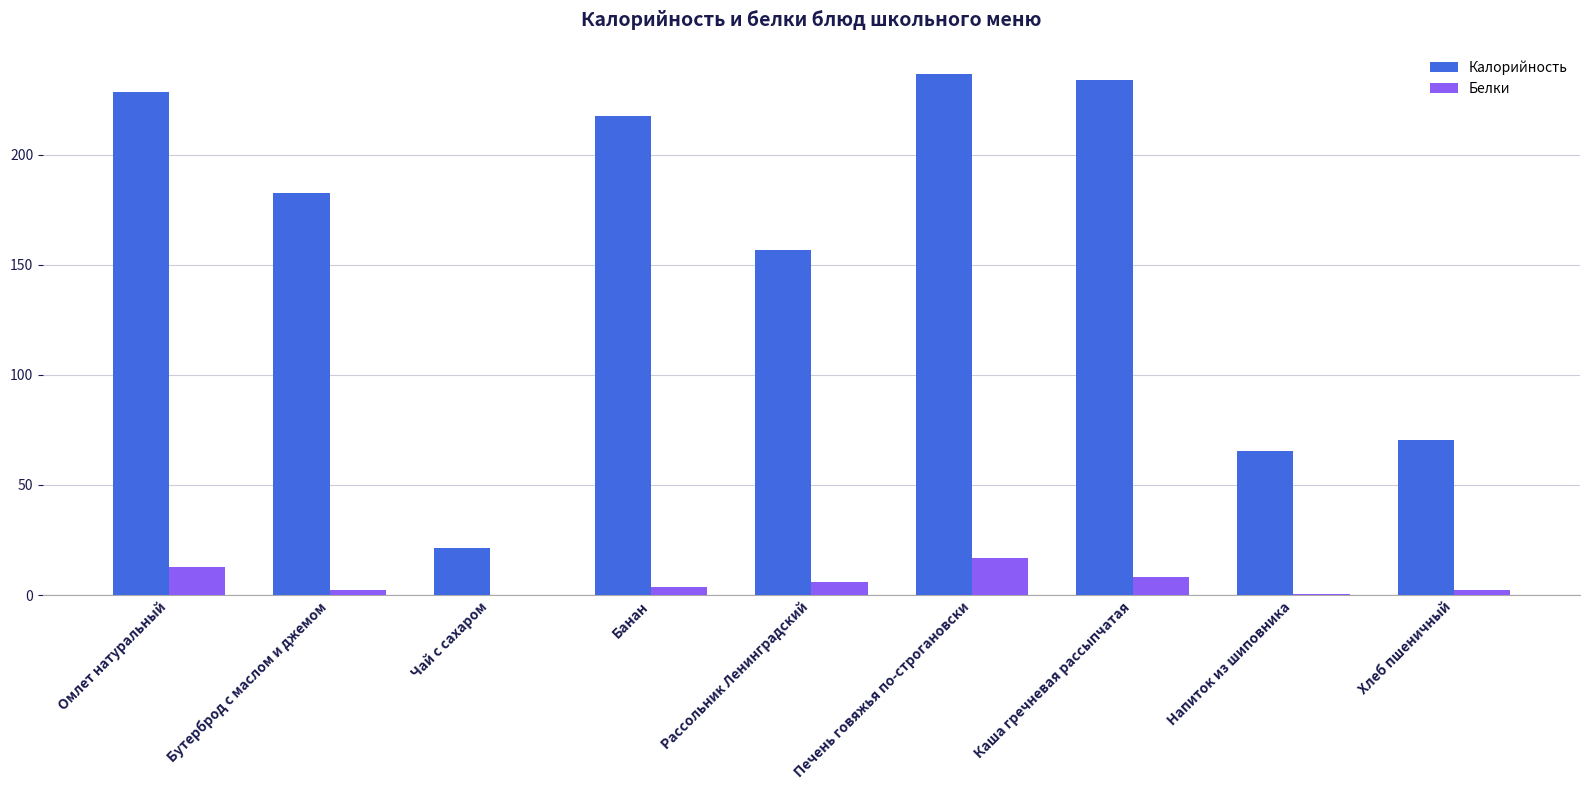

What is the sum of all Калорийность values?

1412.8